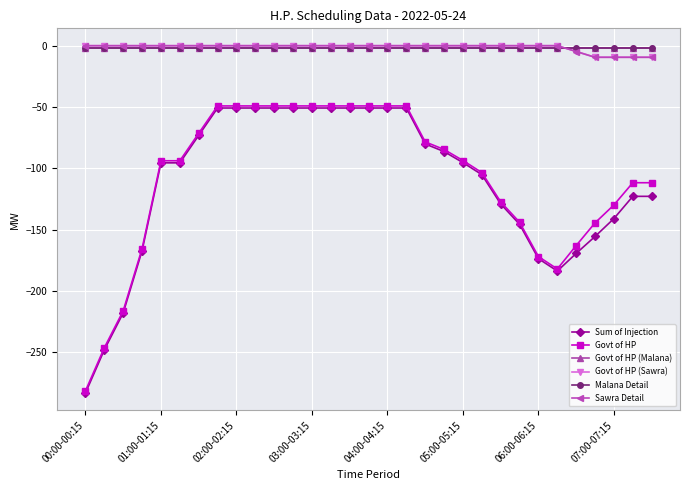

True or false: Sum of Injection and Govt of HP (Sawra) intersect in this chart.

False